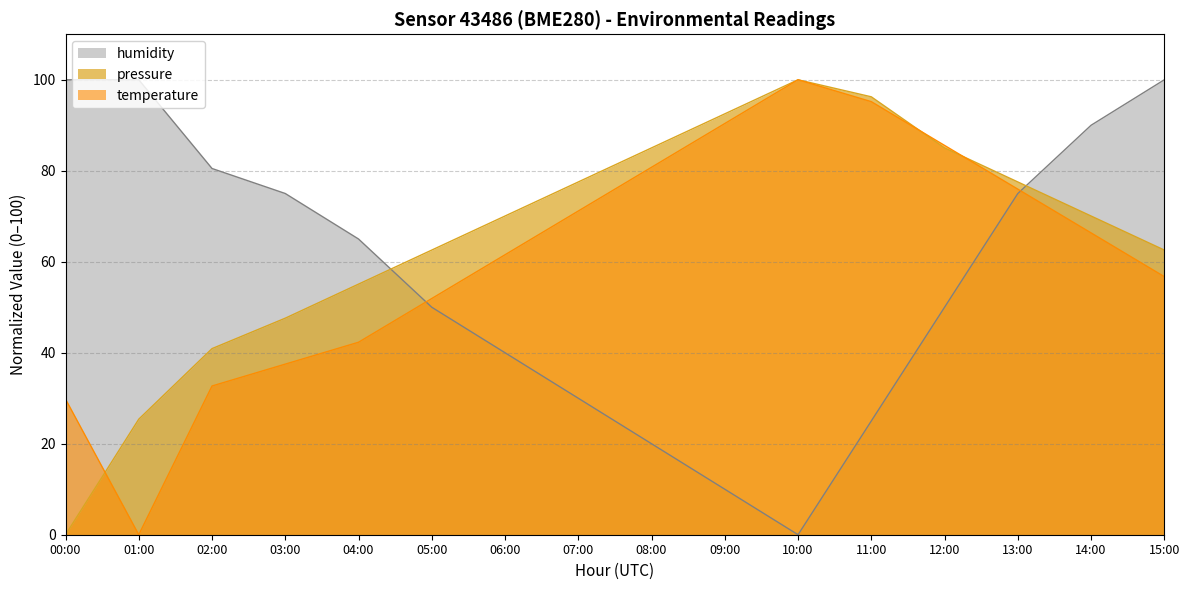

At which category is the sum across all series the highest?

13:00